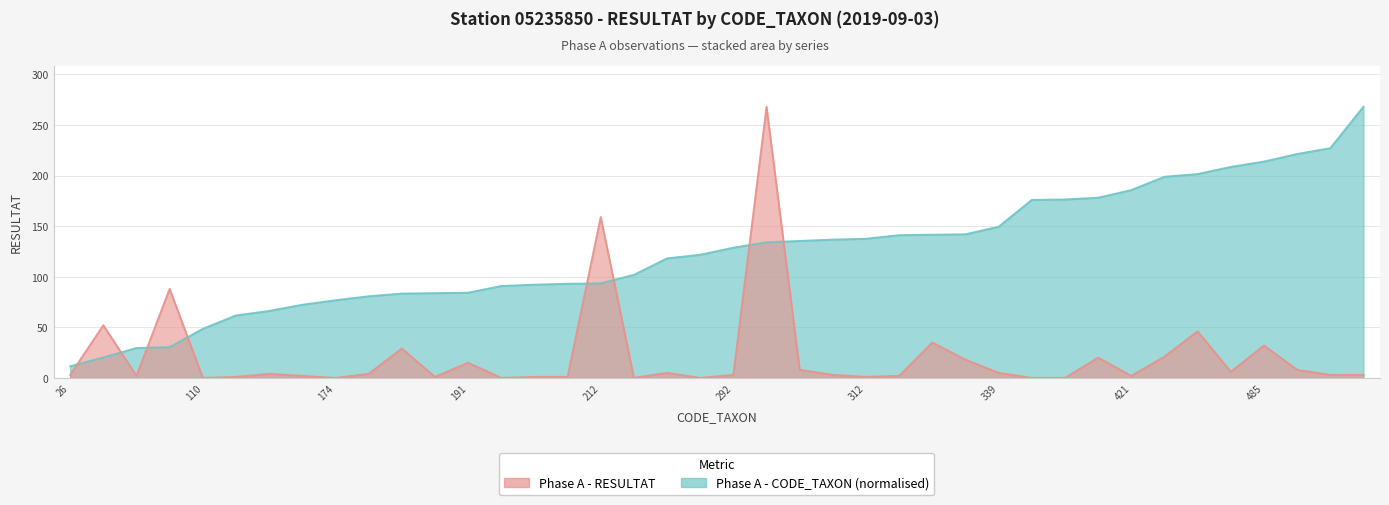

What are all the series names shown in the legend?

Phase A - RESULTAT, Phase A - CODE_TAXON